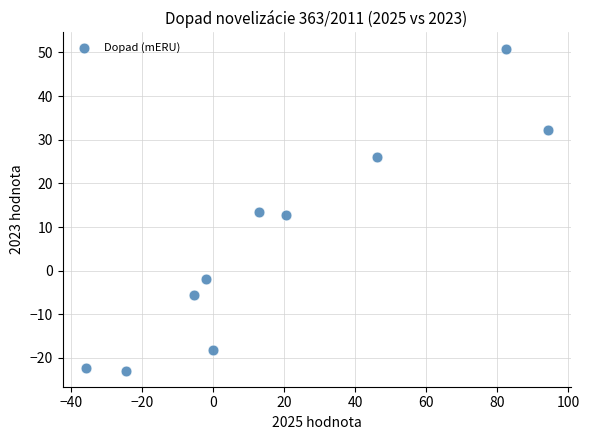

What is the average X value?

18.8